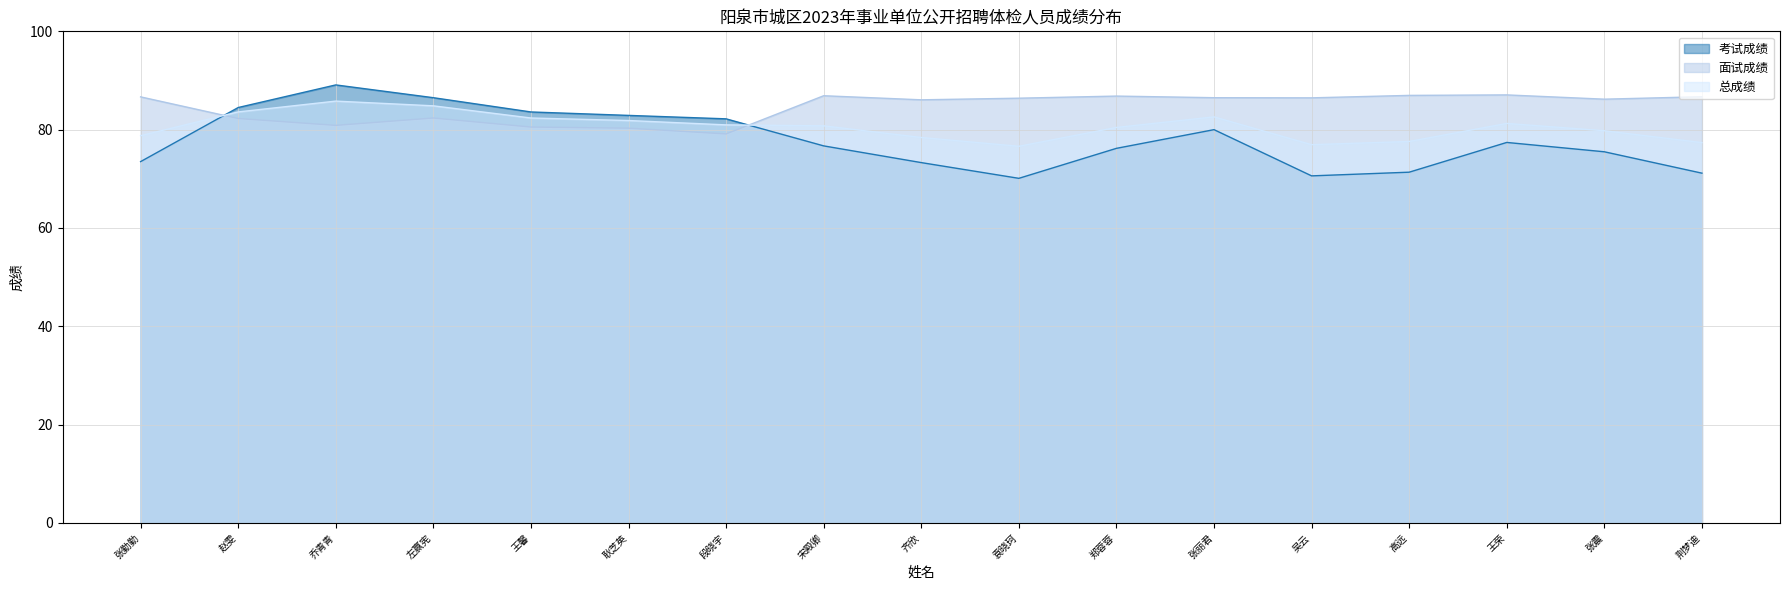

True or false: 考试成绩 has more than 2 interior local peaks.

True